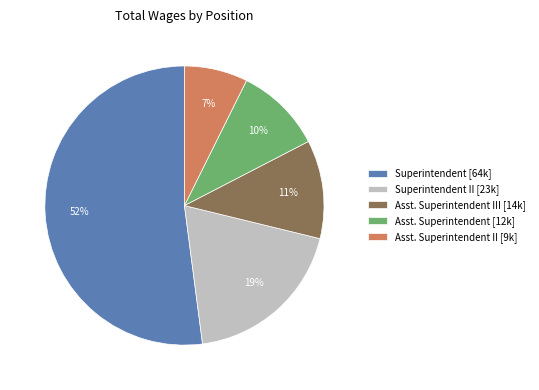

To the nearest percent, what is the average slice percentage?

20%